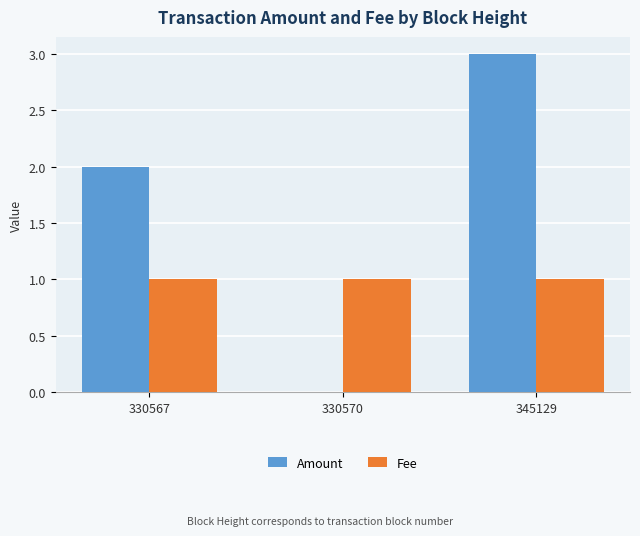

What is the highest value of the Fee series?

1.0